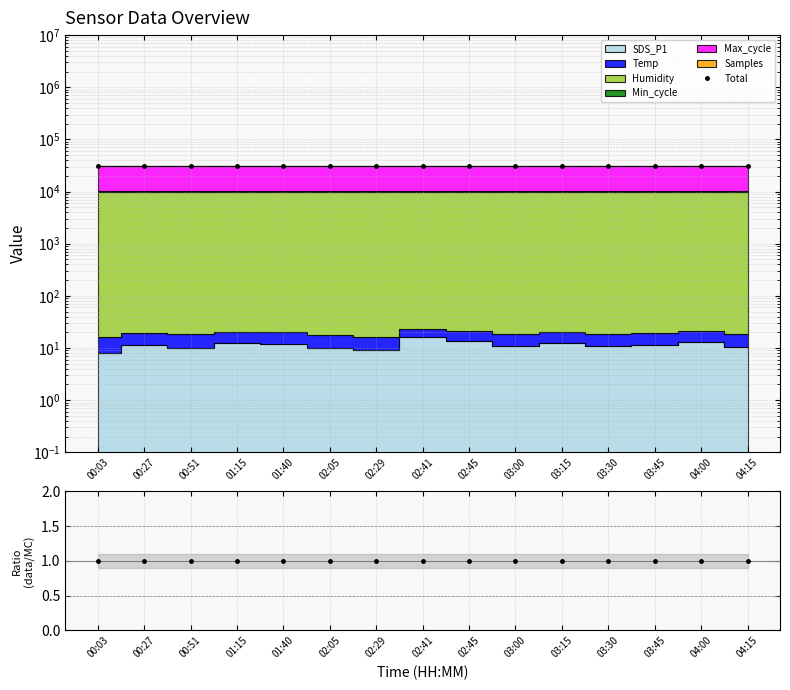

What is the difference between the maximum and minimum values in the Total series?

224.1